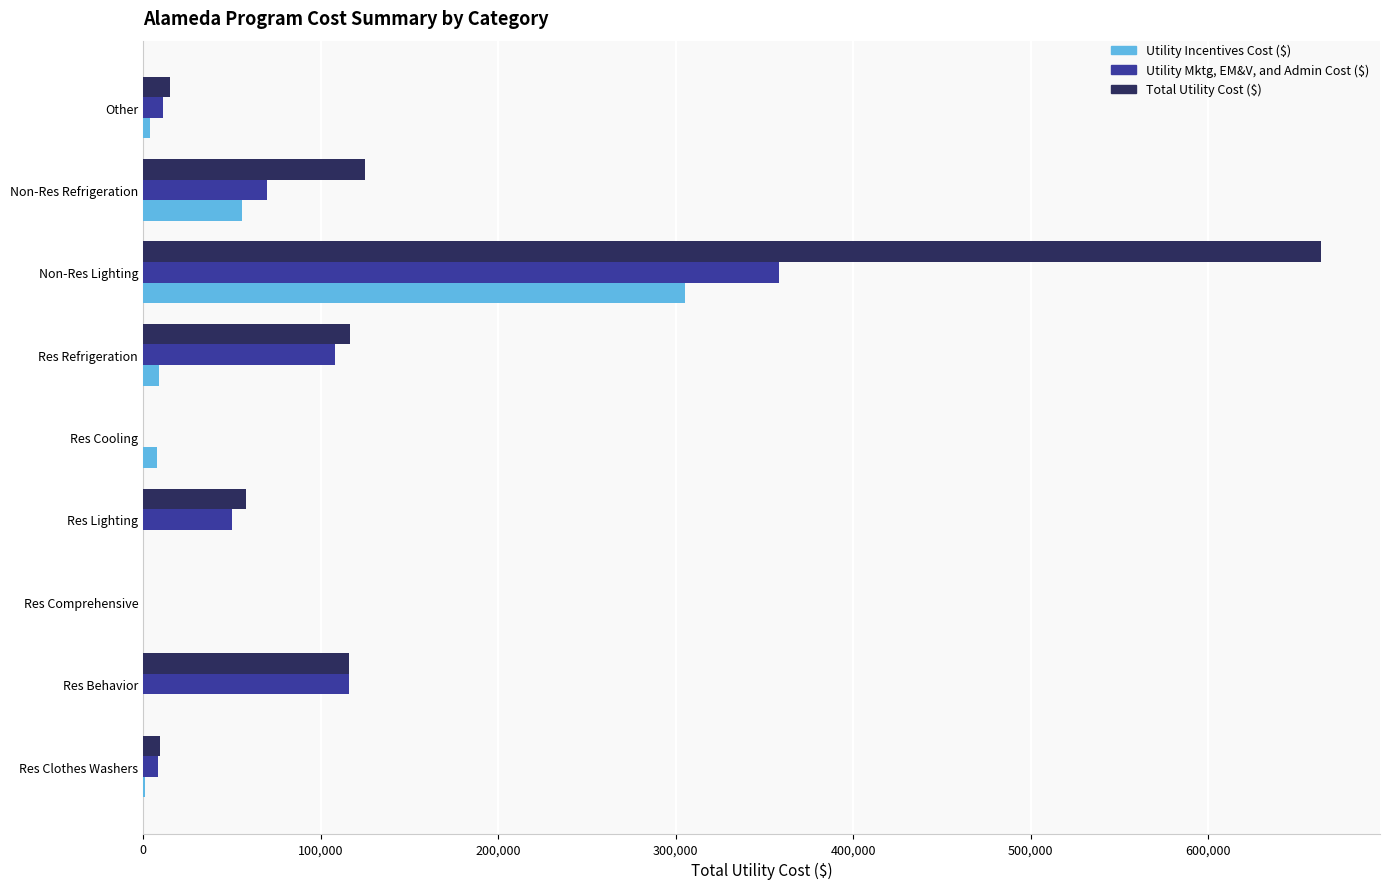

True or false: Total Utility Cost ($) has a value of 30626.3 at Res Refrigeration.

False